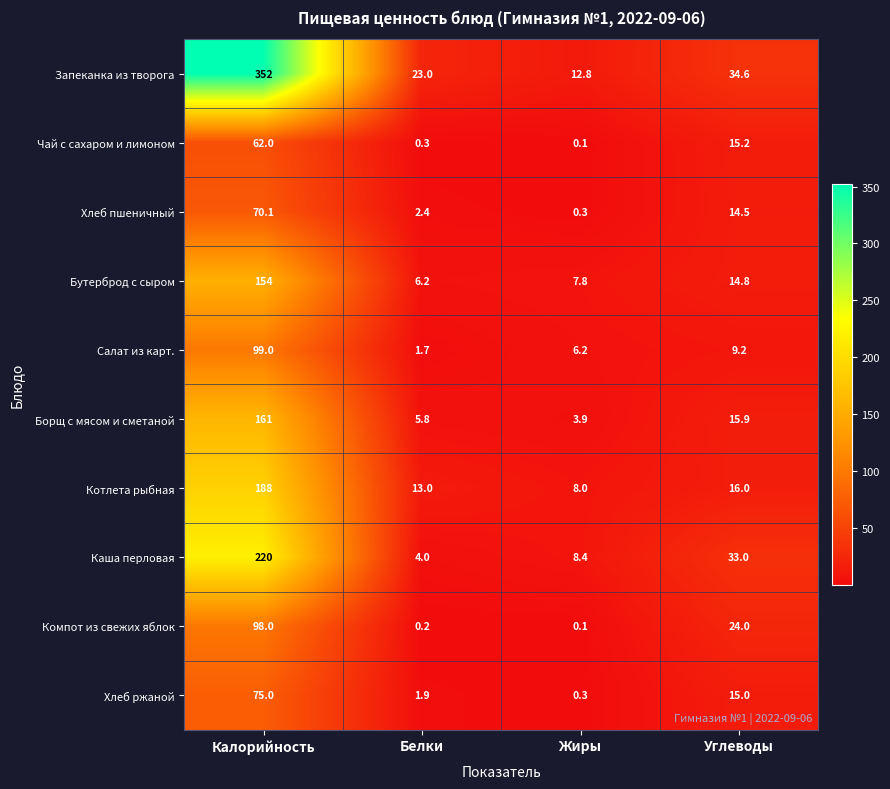

True or false: Каша перловая has a value of 8.4 at Жиры.

True